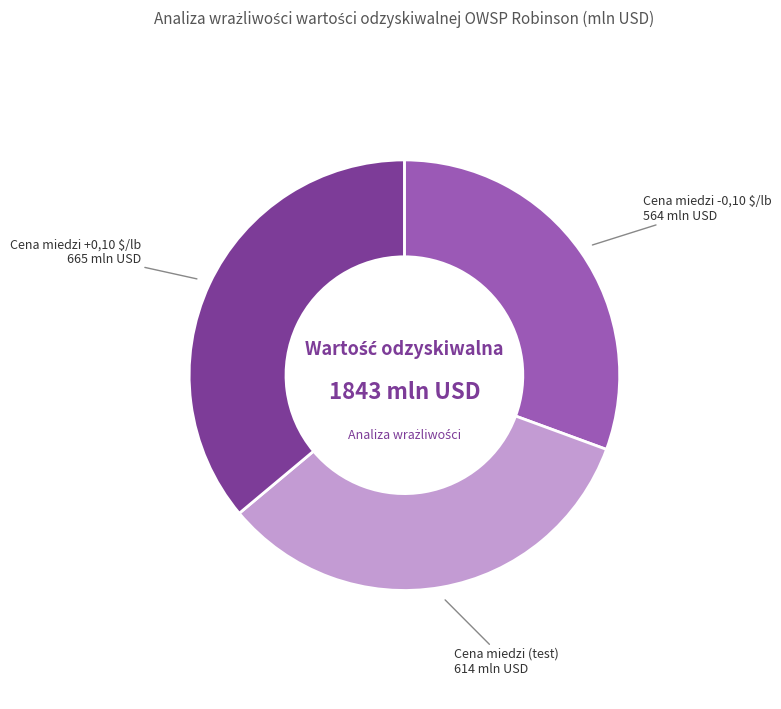

Is the sum of Cena miedzi (test) and Cena miedzi -0,10 $/lb greater than half?

Yes